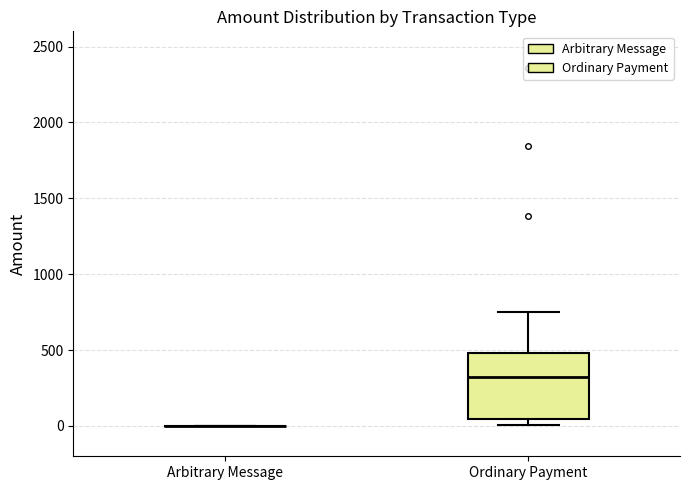

Where is the upper edge of the box for Ordinary Payment on the y-axis? The values are not printed on the chart, so give them approximately, as read against the axis.

500